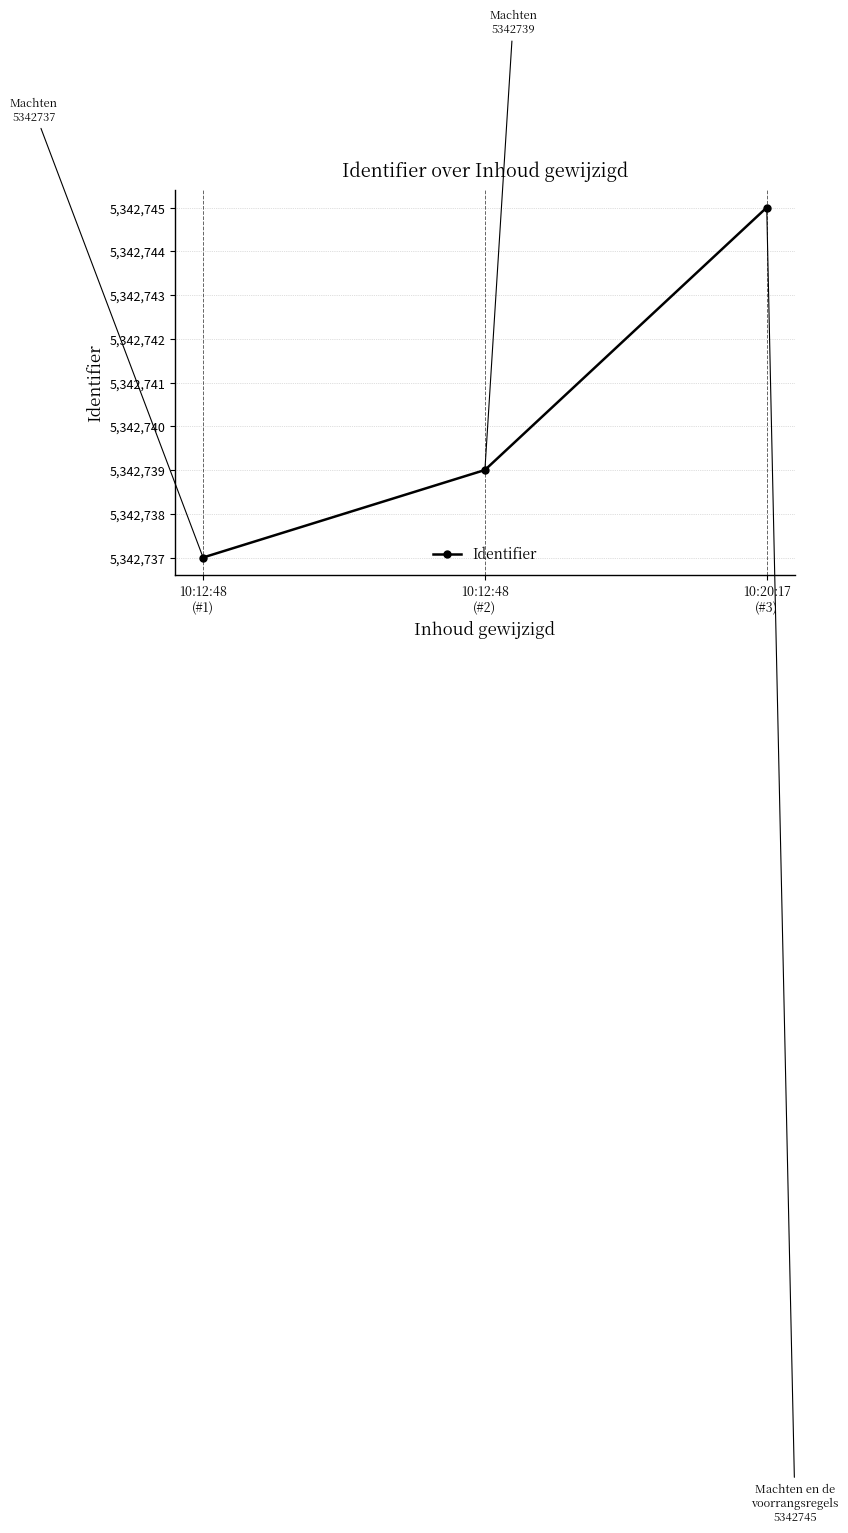

Which category has the highest value across all series?

10:20:17
(#3)